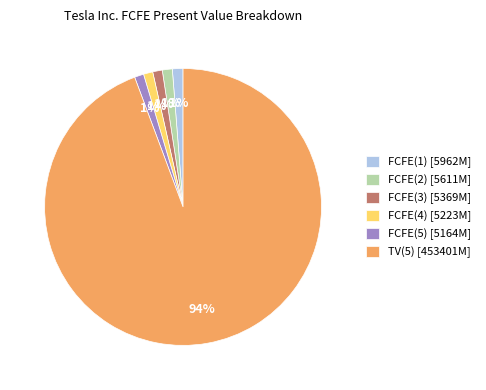

Is there any slice that represents more than half of the pie?

Yes